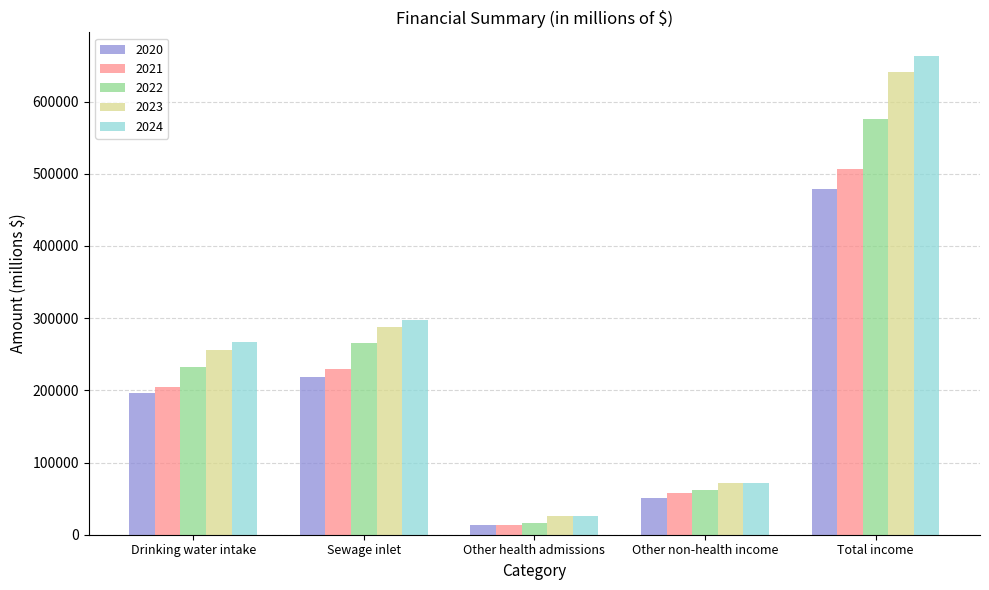

How many groups of bars are there?

5